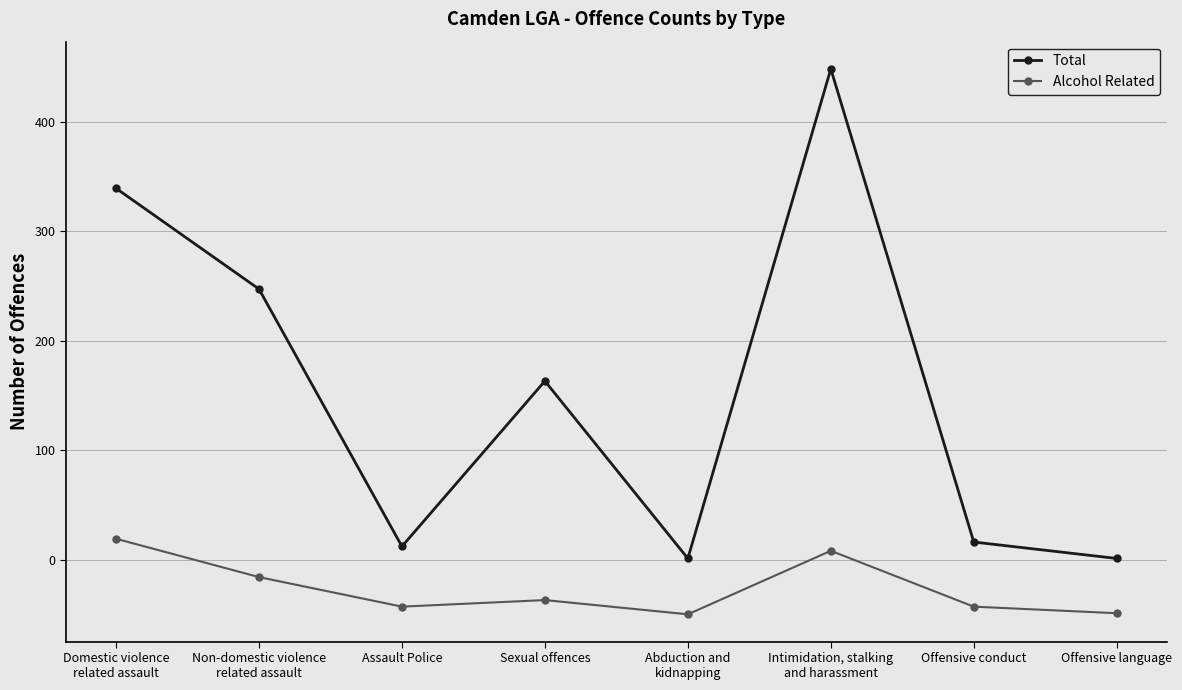

The value of Alcohol Related at Abduction and
kidnapping is -76. True or false?

False